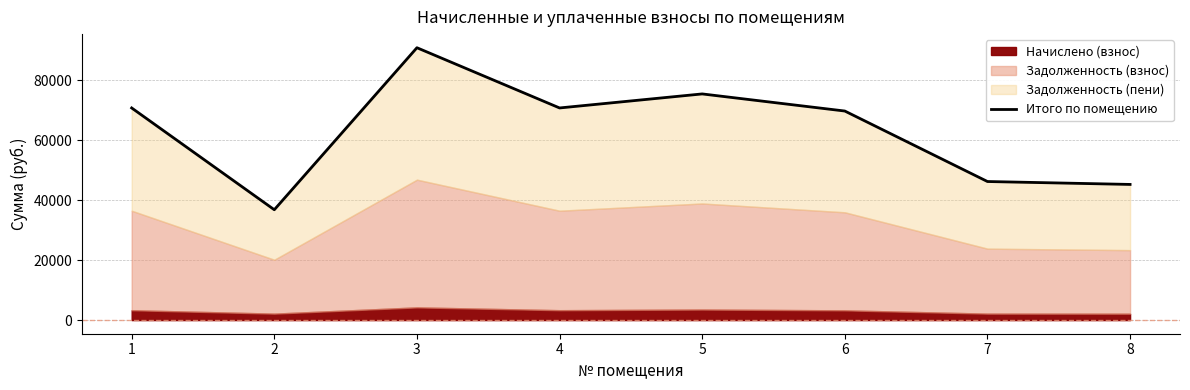

The chart shows a value of 46199.3 at 7. True or false?

True